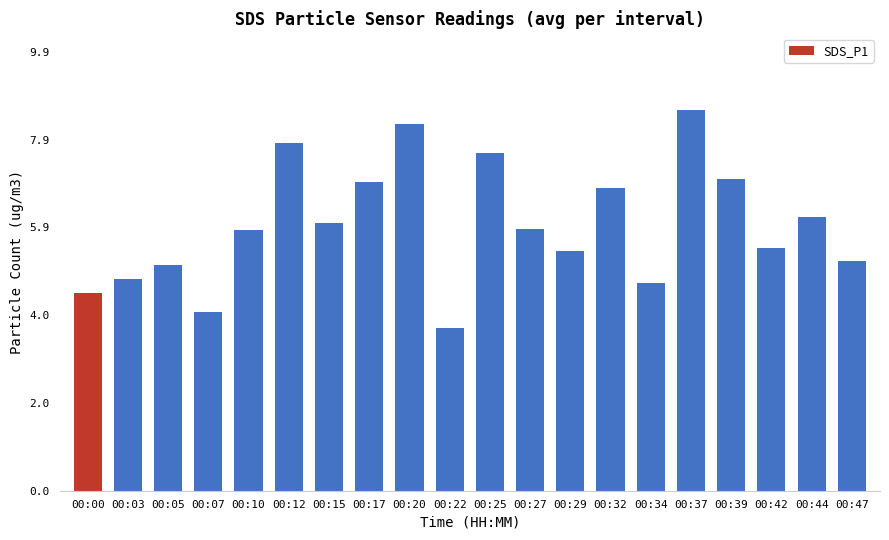

What is the ratio of the value at 00:03 to the value at 00:44?

0.8